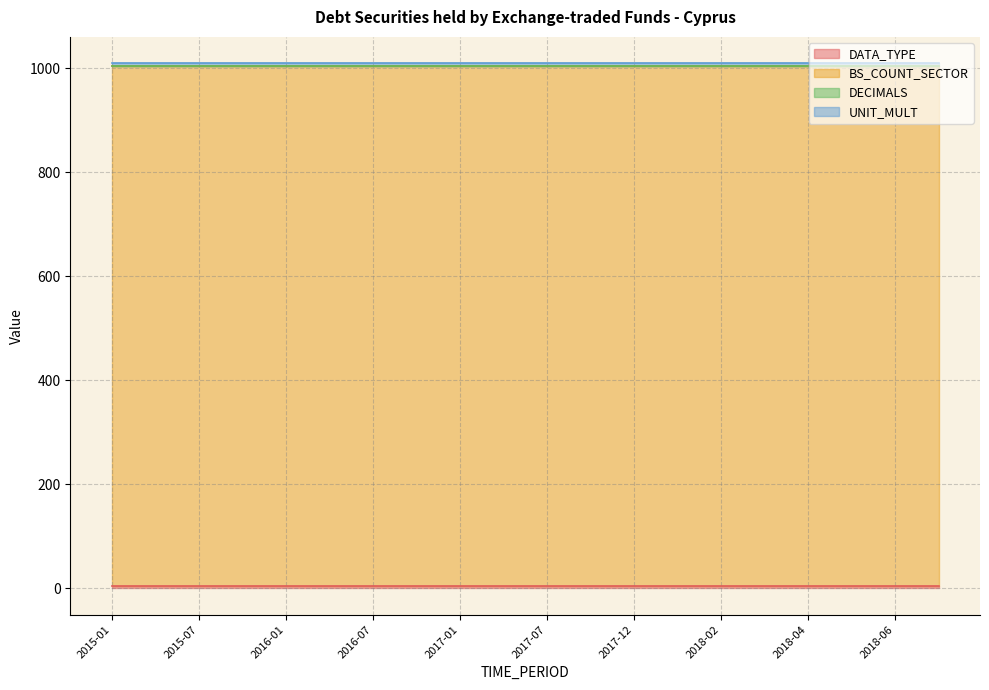

What position from the right is 2017-12?

8